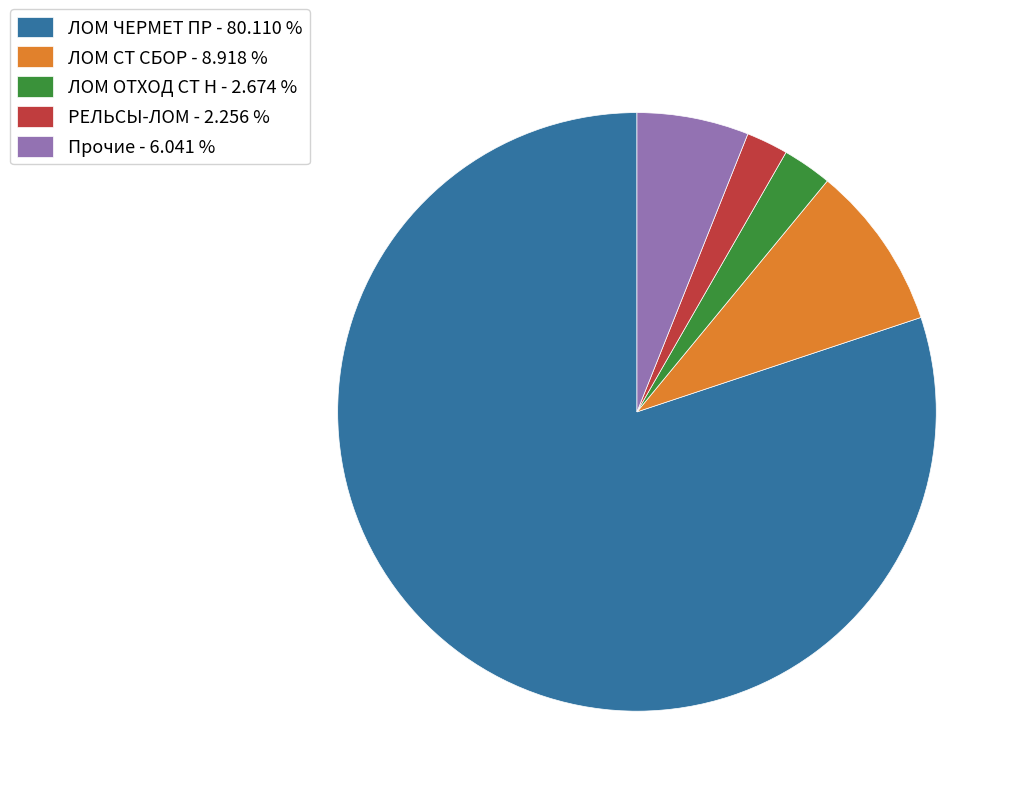

Do ЛОМ ОТХОД СТ Н - 2.674 % and ЛОМ ЧЕРМЕТ ПР - 80.110 % together represent more than half of the pie?

Yes